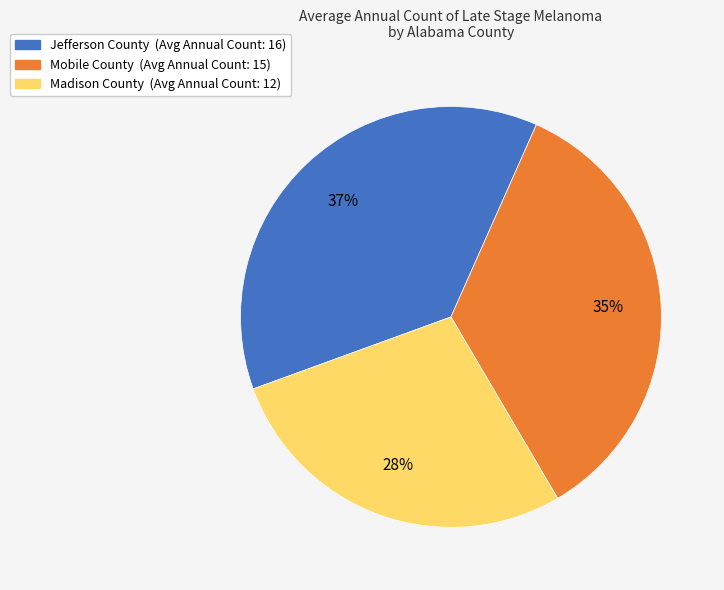

Is there a majority slice in this chart?

No